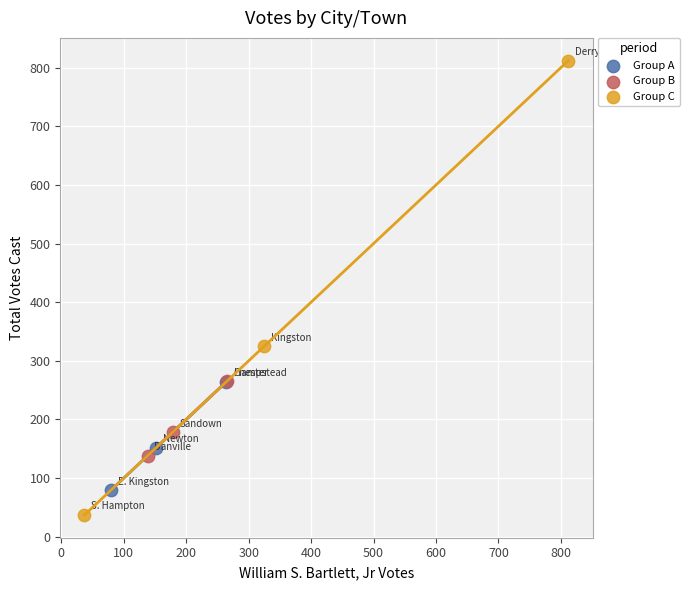

Which series contains the highest Y value?

Group C